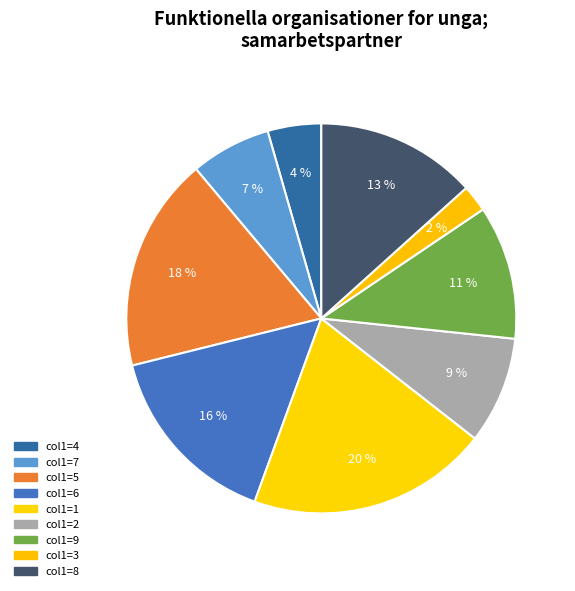

How many segments does this pie chart have?

9